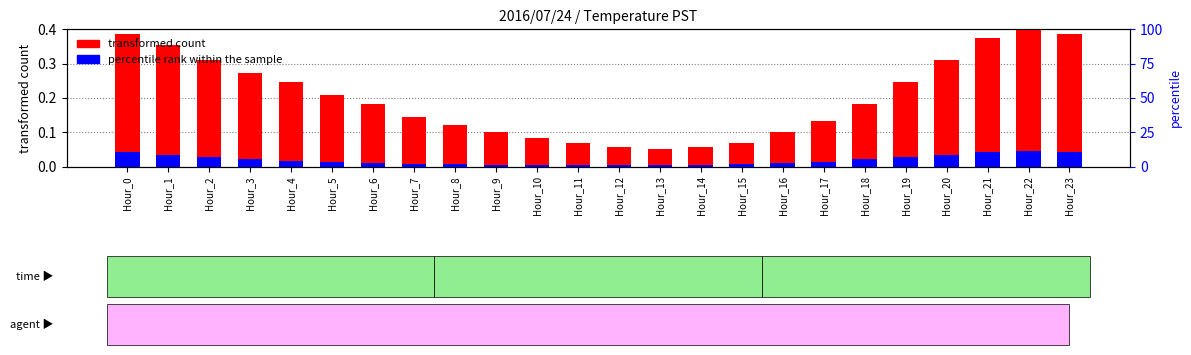

Does the chart contain stacked bars?

No